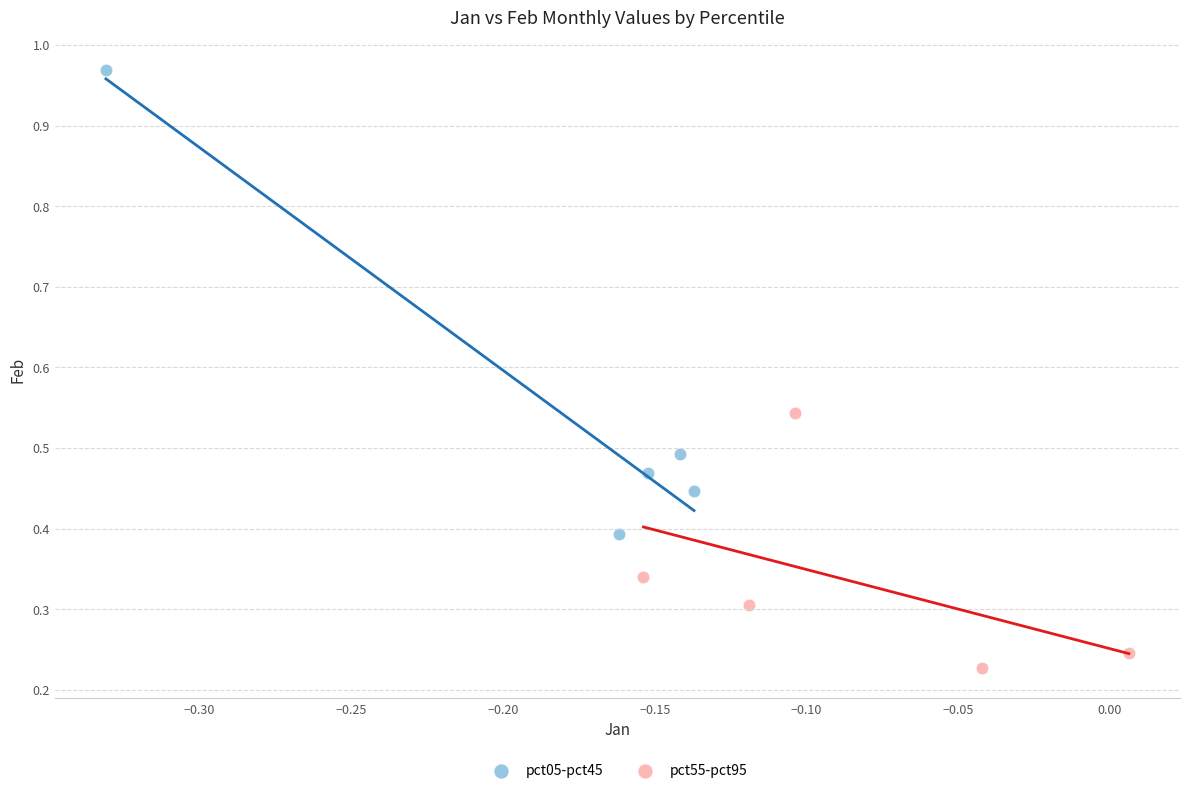

Which series reaches the maximum Y coordinate?

pct05-pct45